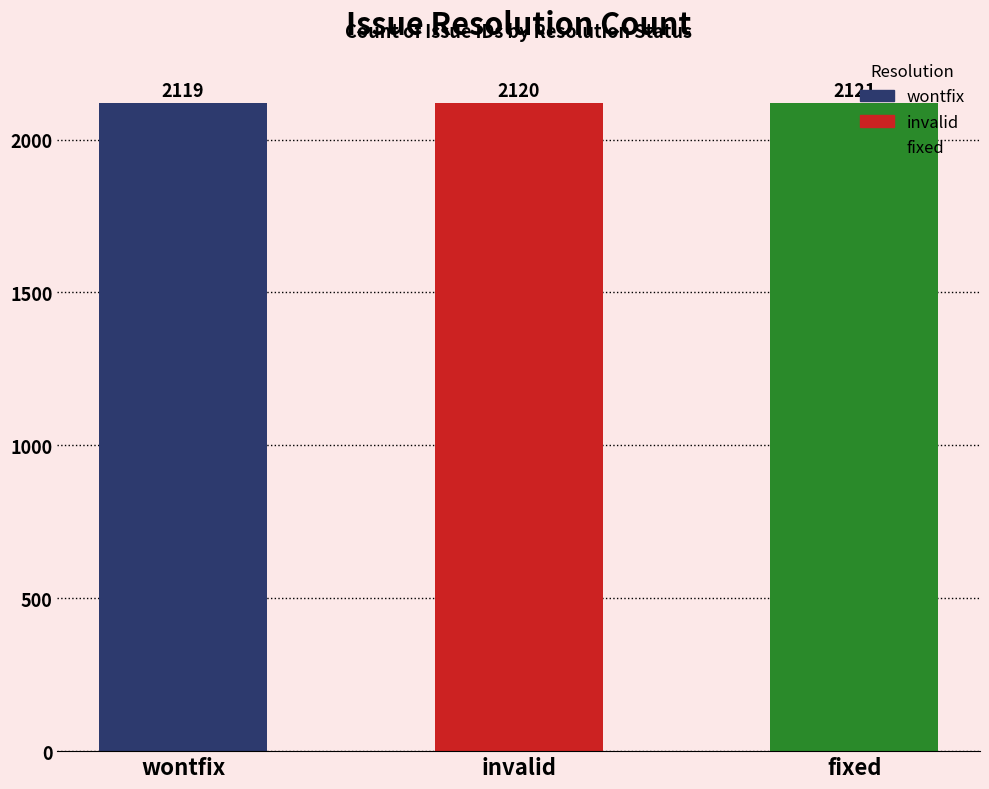

Does the chart contain any negative values?

No